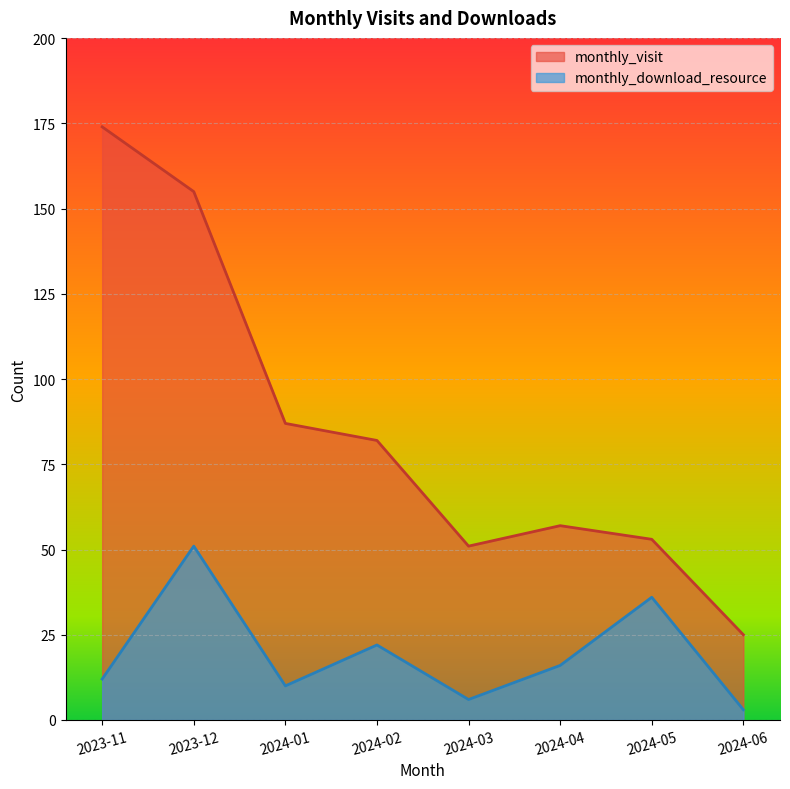

At which category is the sum across all series the highest?

2023-12